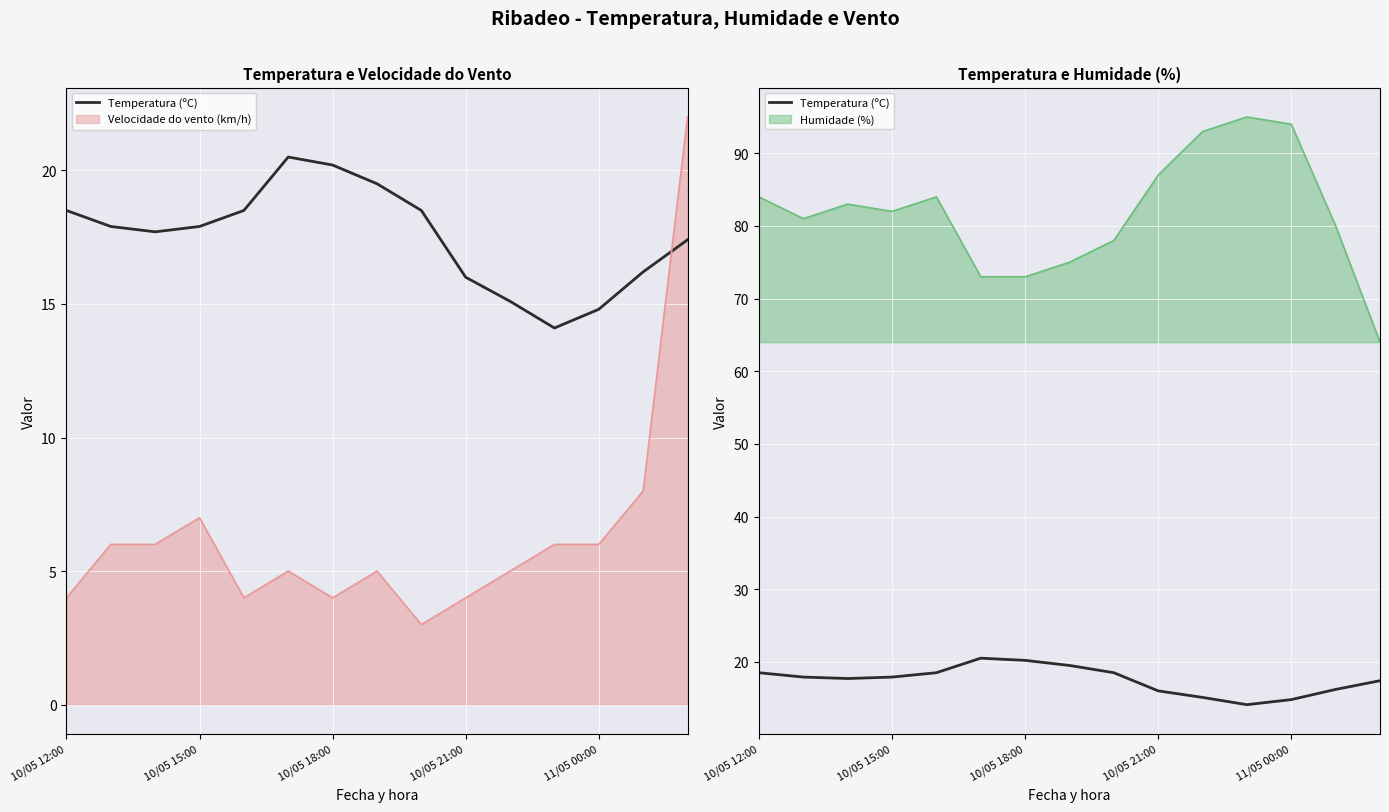

The chart shows a value of 17.9 at 10/05 15:00. True or false?

True